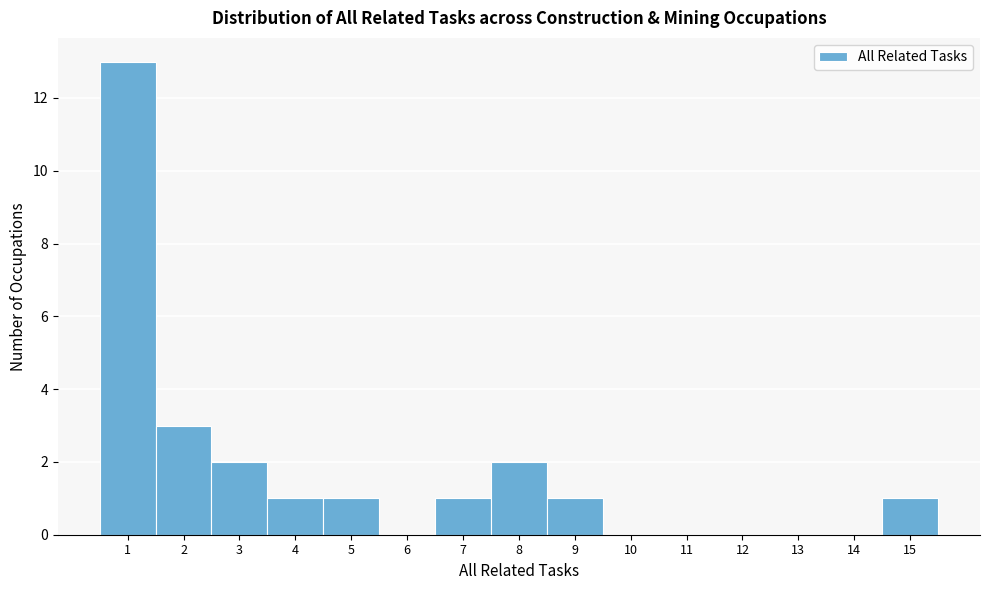

Reading left to right, transcribe this chart: for each bar, give the range it covers on the x-axis and its height. The values are not printed on the chart, so give them approximately, as read against the axis.

0.5 to 1.5: 13
1.5 to 2.5: 3
2.5 to 3.5: 2
3.5 to 4.5: 1
4.5 to 5.5: 1
5.5 to 6.5: 0
6.5 to 7.5: 1
7.5 to 8.5: 2
8.5 to 9.5: 1
9.5 to 10.5: 0
10.5 to 11.5: 0
11.5 to 12.5: 0
12.5 to 13.5: 0
13.5 to 14.5: 0
14.5 to 15.5: 1